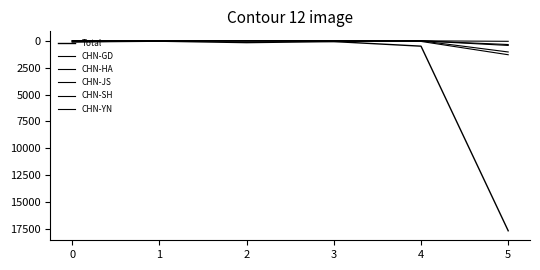

Does the chart display data point markers on the line(s)?

No